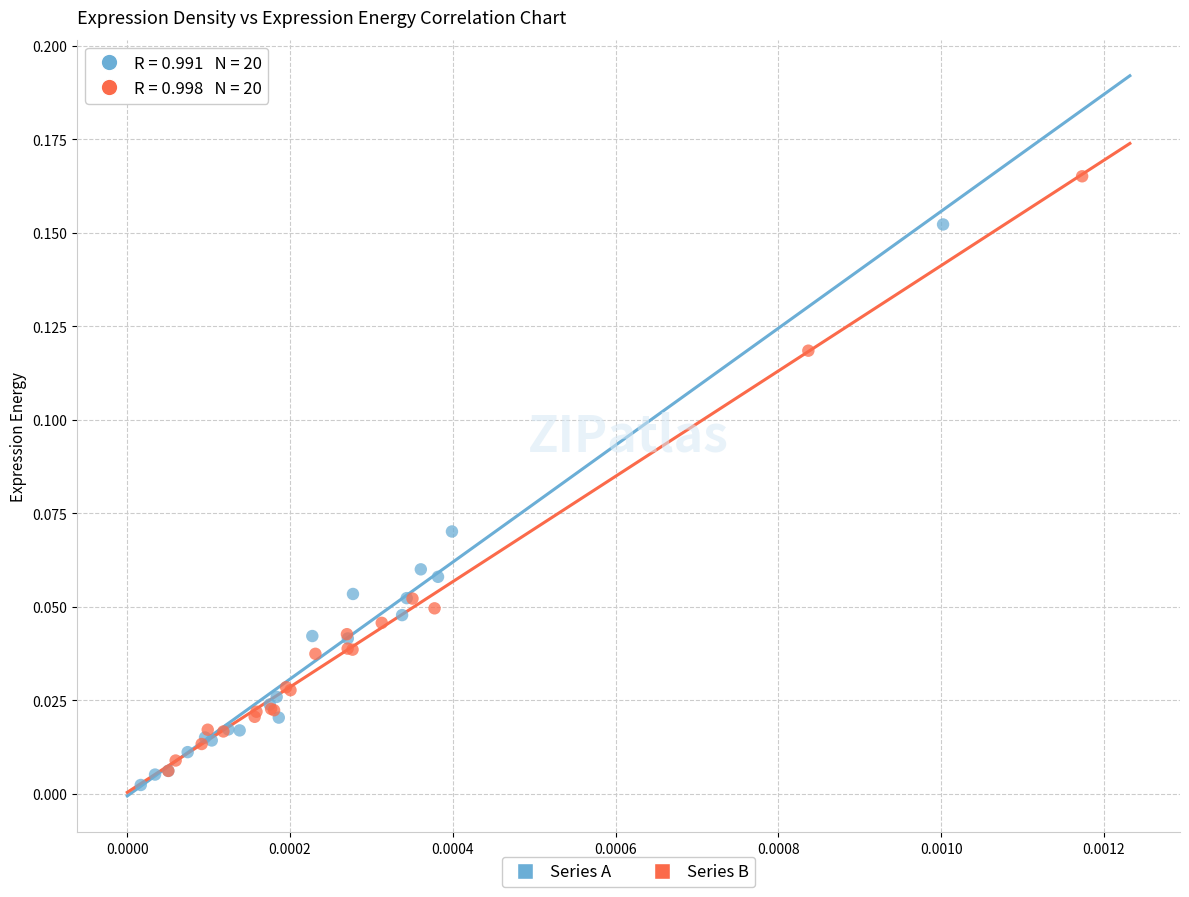

Which series reaches the maximum Y coordinate?

Series B